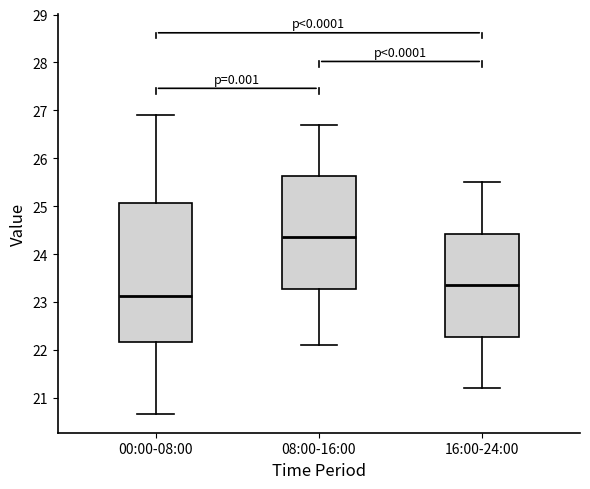

Comparing the boxes themselves (not the whiskers), which one is the tallest?

00:00-08:00